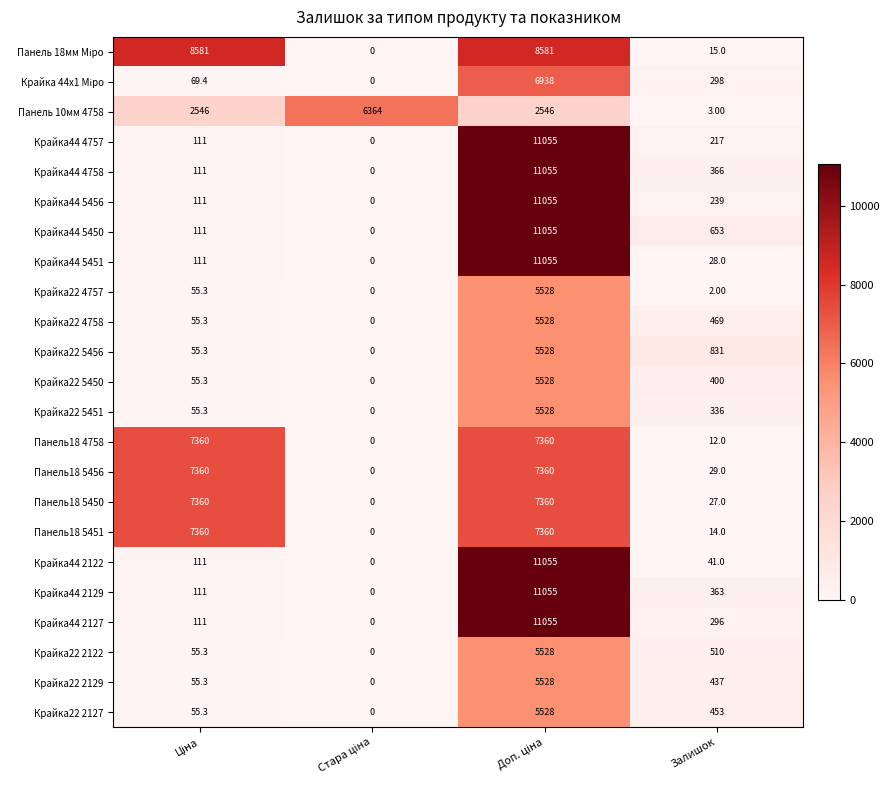

At which label is Панель18 4758 closest to 3680?

Залишок